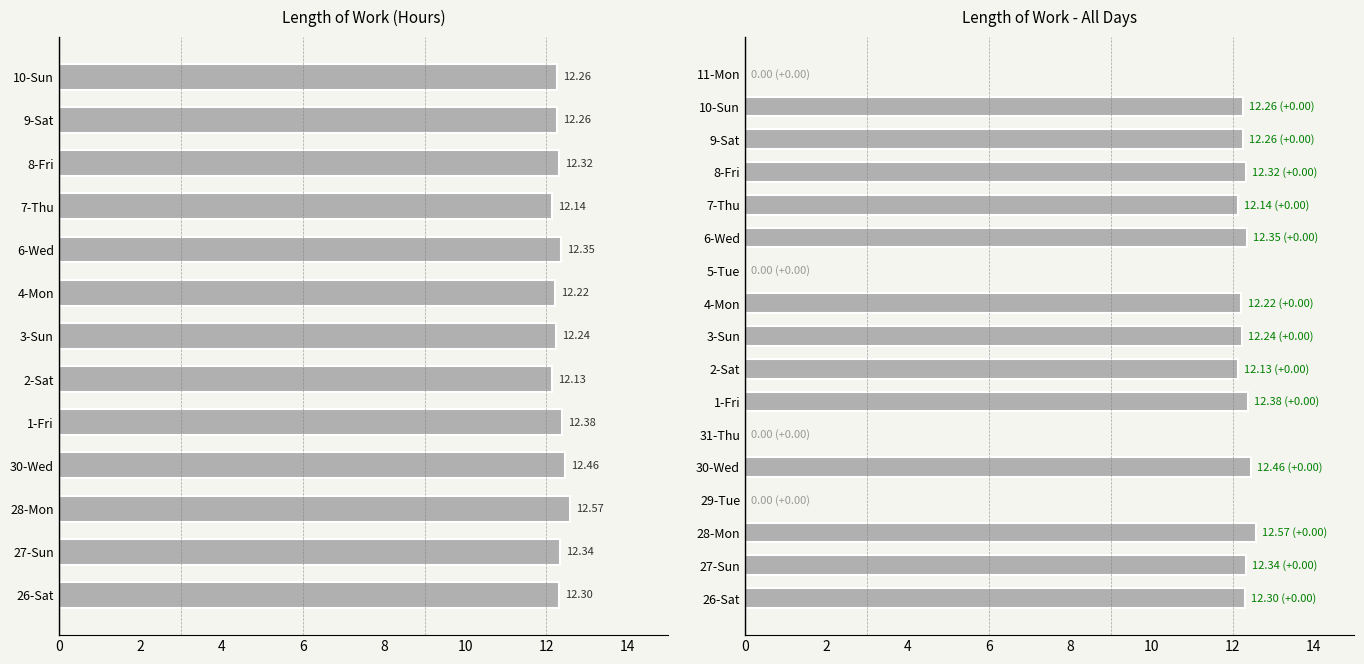

What is the approximate value at 27-Sun?

12.3